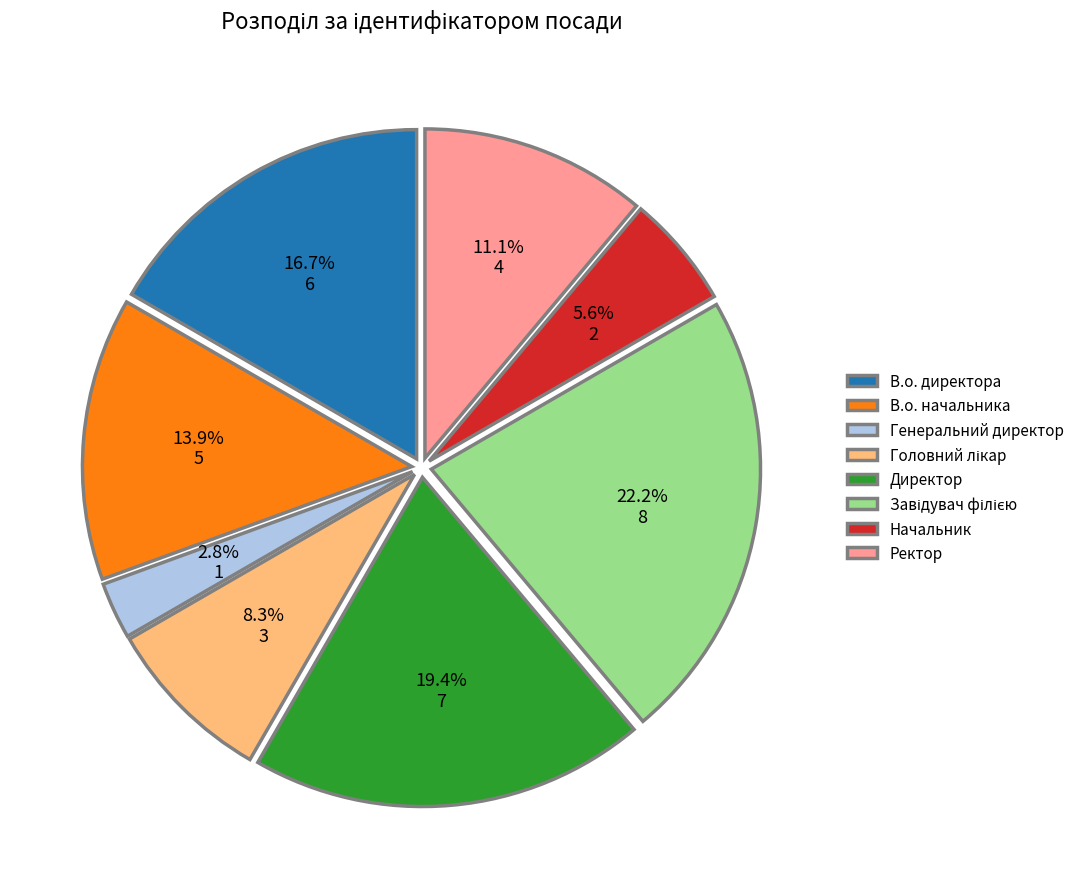

How much of the chart is everything except Директор?

80.6%